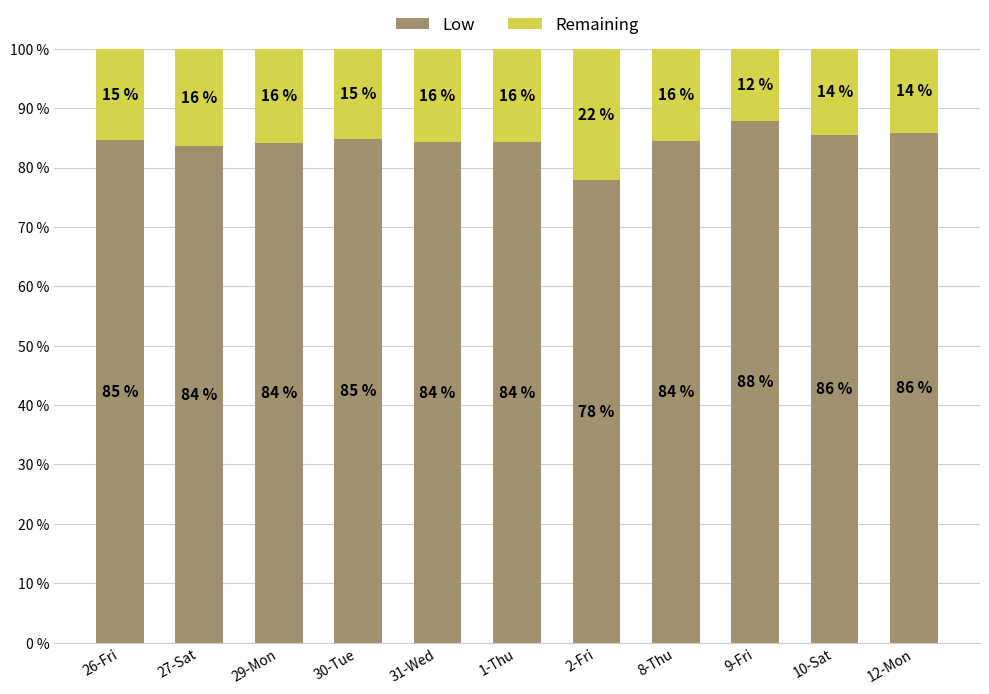

At which label is Low closest to 82?

27-Sat